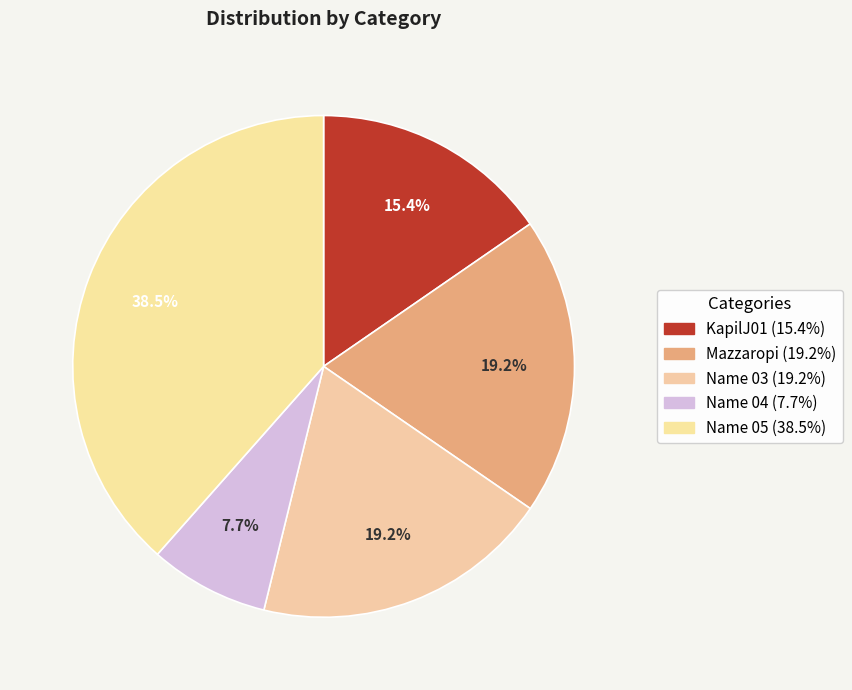

Which slice is the smallest?

Name 04